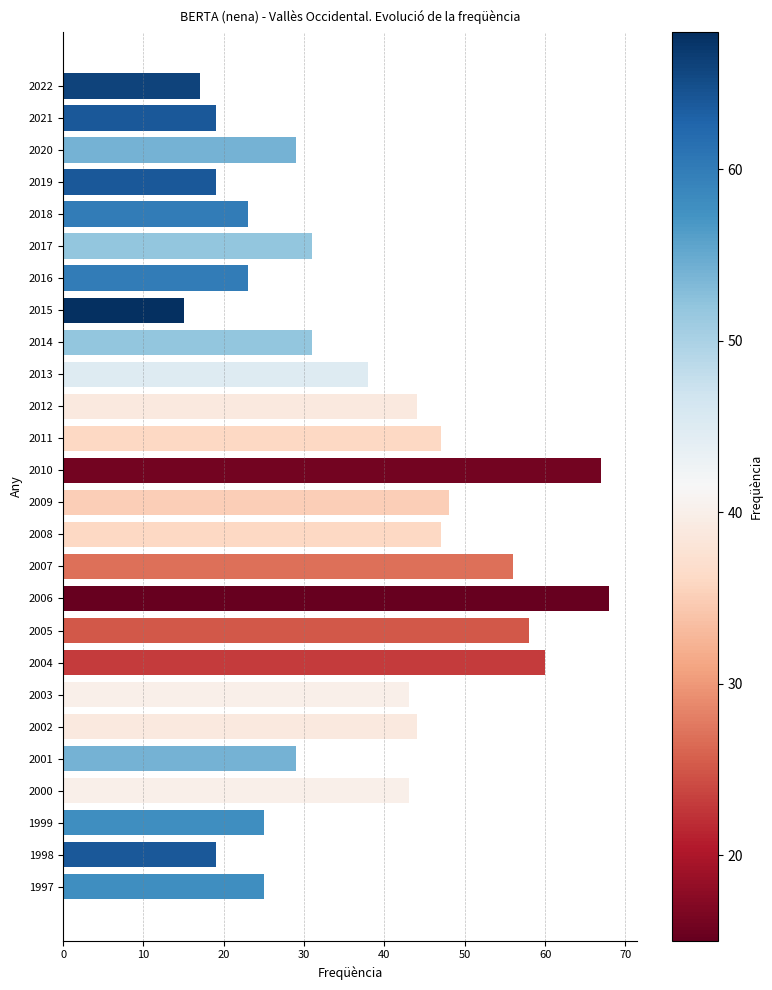

What is the change in value from 2016 to 2011?

+24